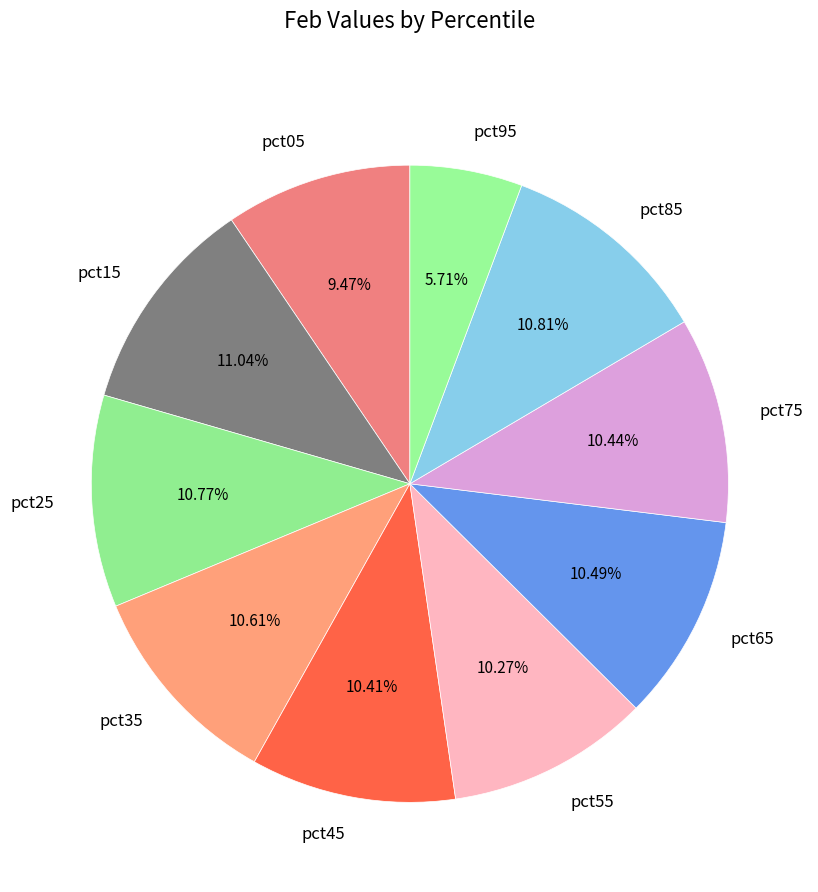

Count the number of slices in the pie.

10